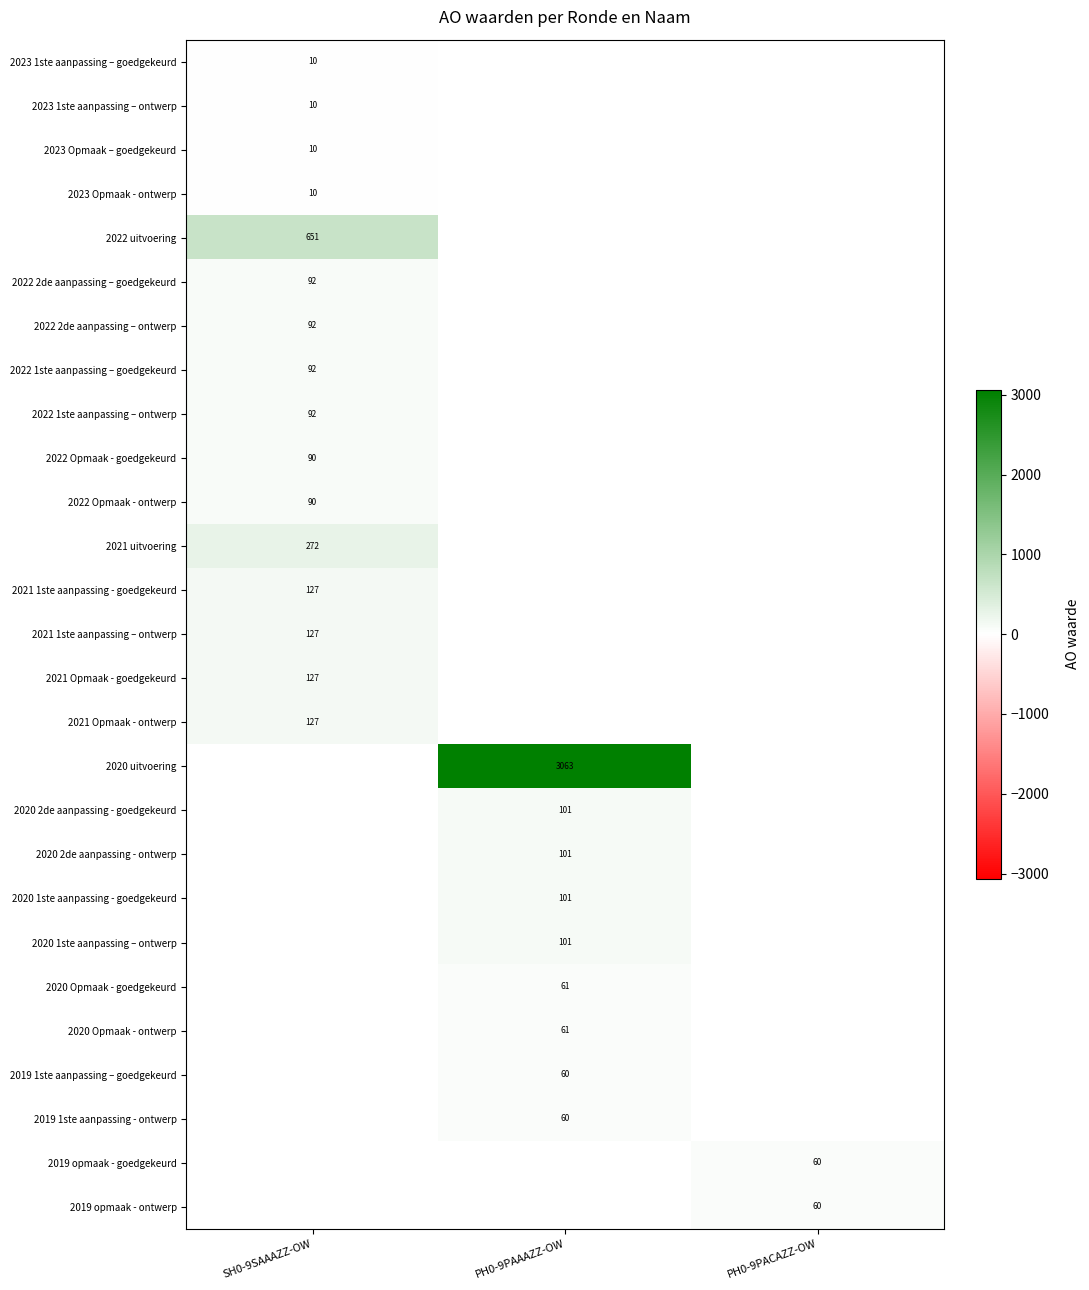

At which category is the sum across all series the highest?

PH0-9PAAAZZ-OW